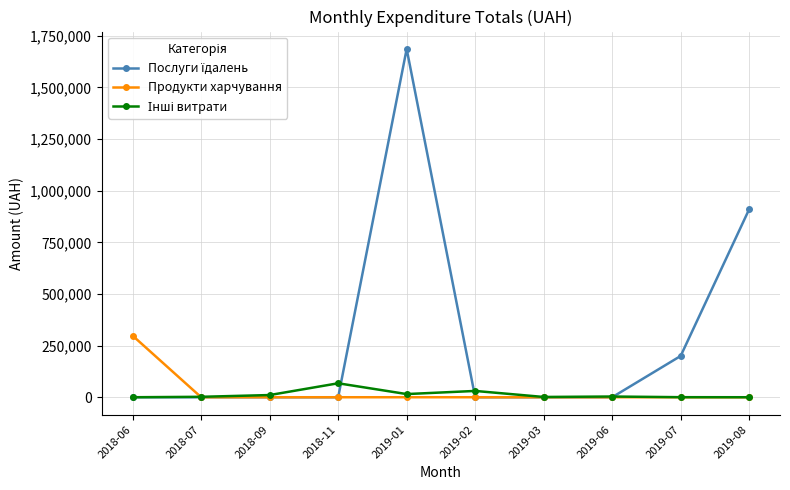

Does the chart display data point markers on the line(s)?

Yes